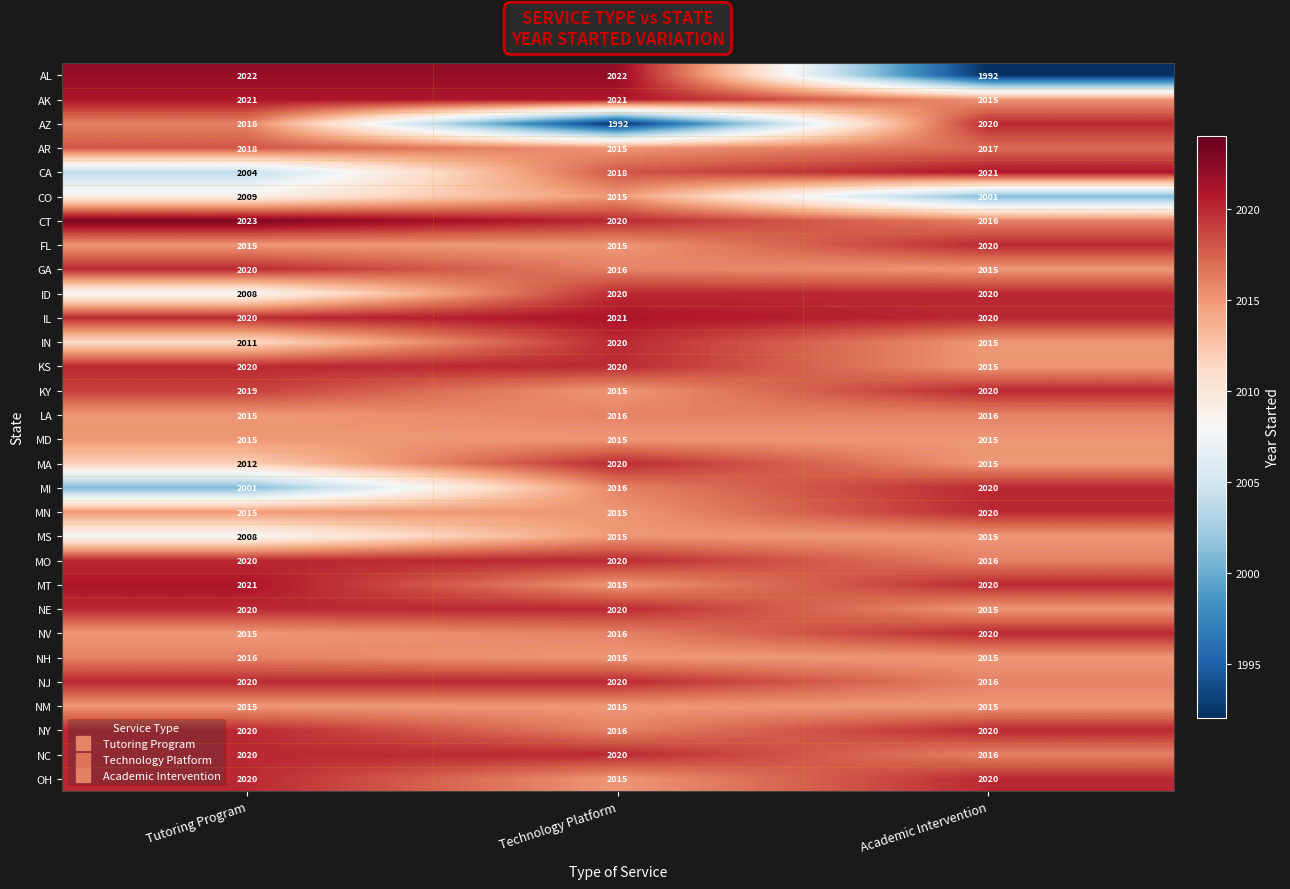

Which series has the largest total across all categories?

IL